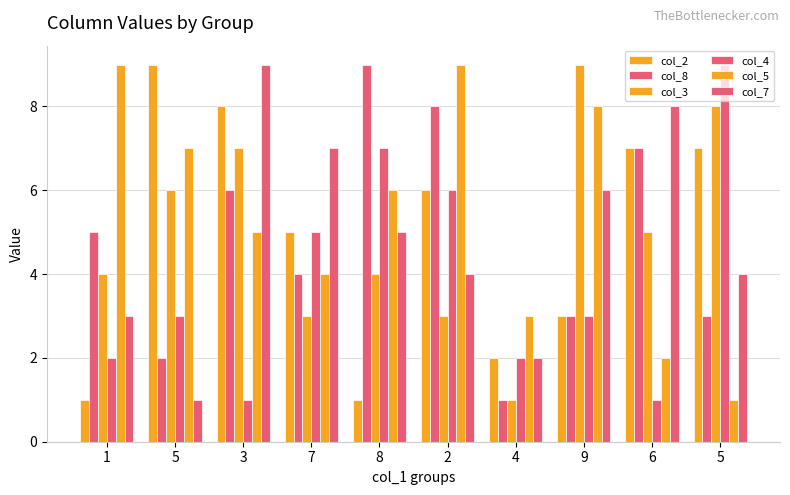

At which label does col_4 reach its peak?

5